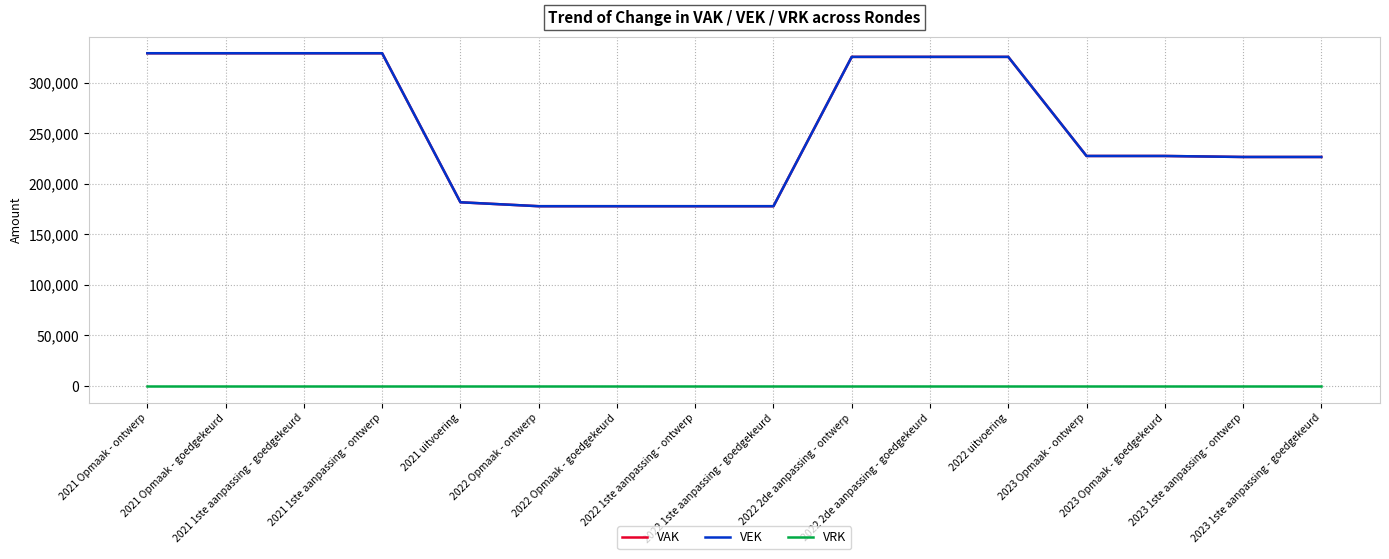

Is this an area chart (filled region under the line)?

No